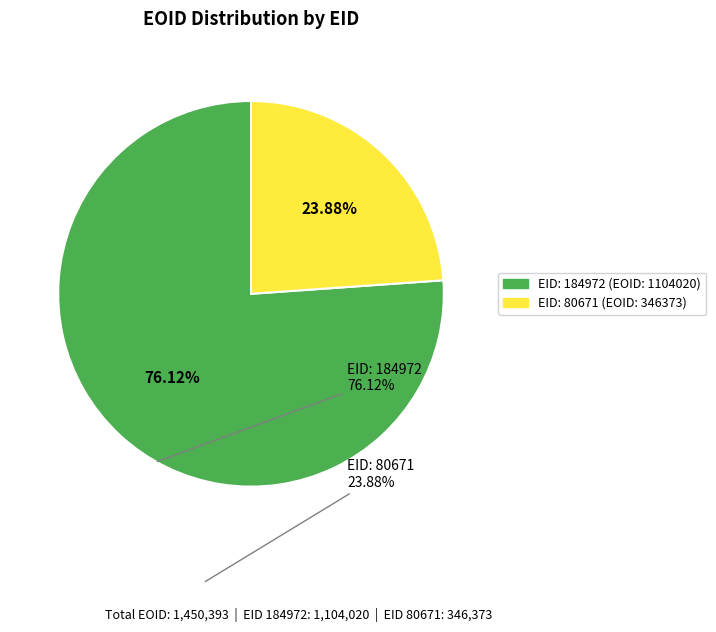

Which slice is the largest?

EID: 184972